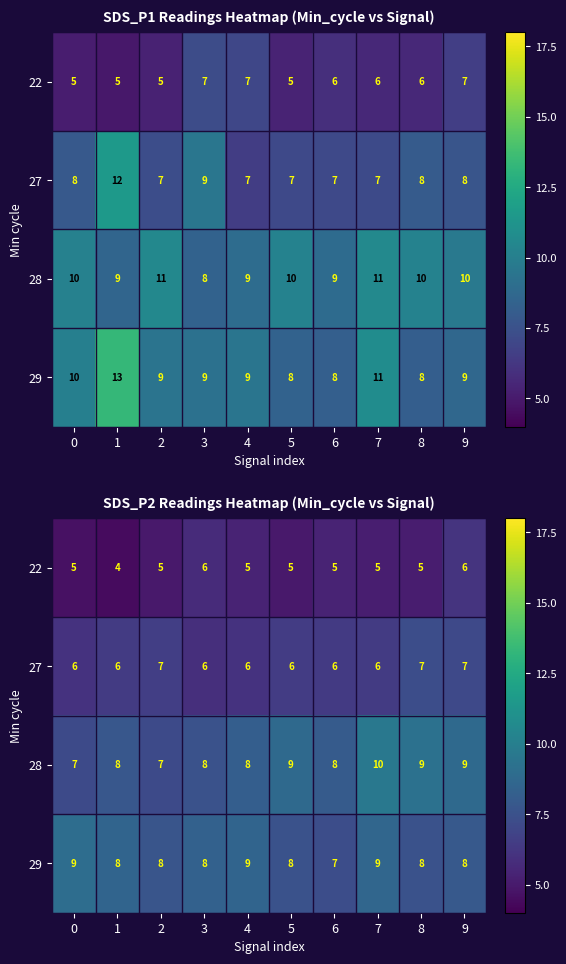

Rank the series at 6 from highest to lowest value.

28, 29, 27, 22